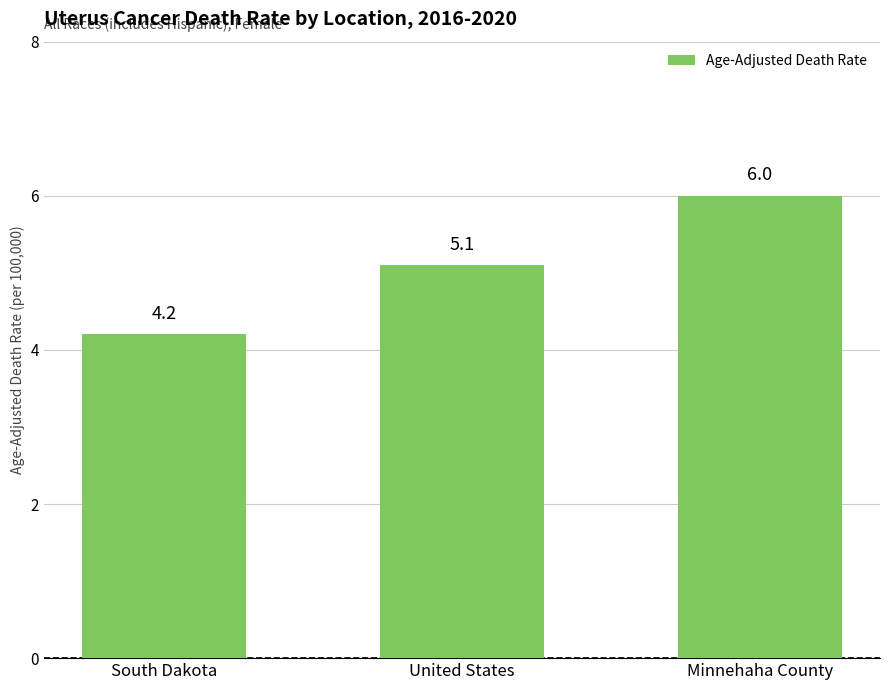

Does the chart contain stacked bars?

No